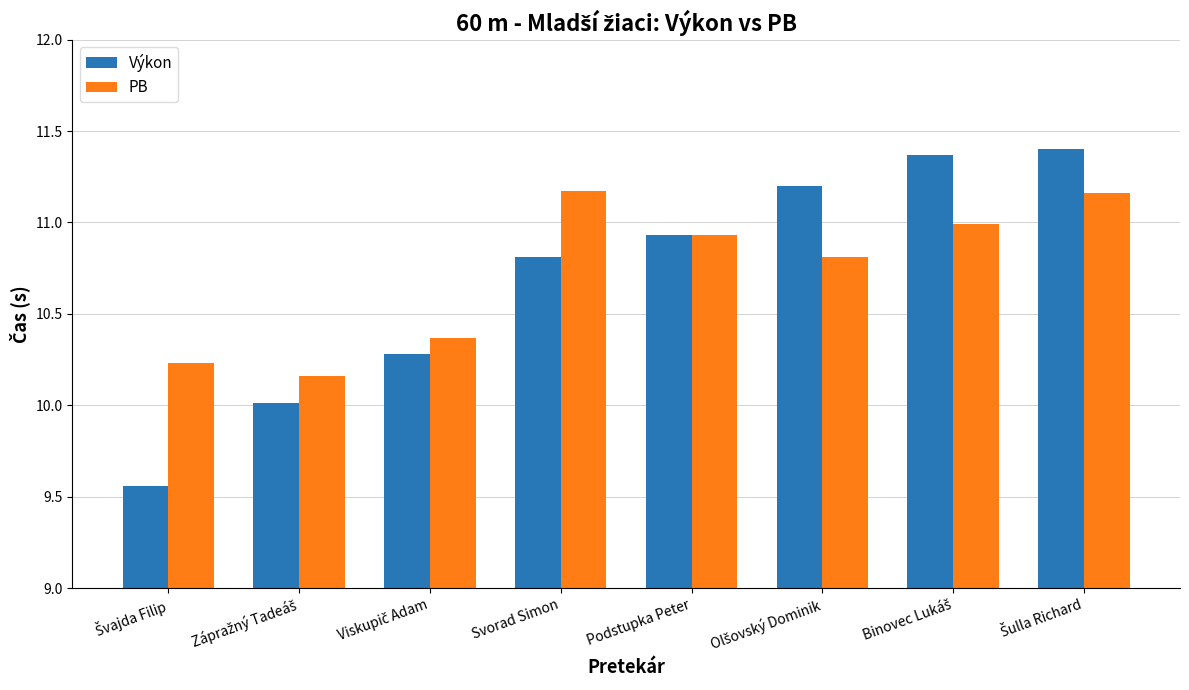

What is the average value of the Výkon series?

10.7